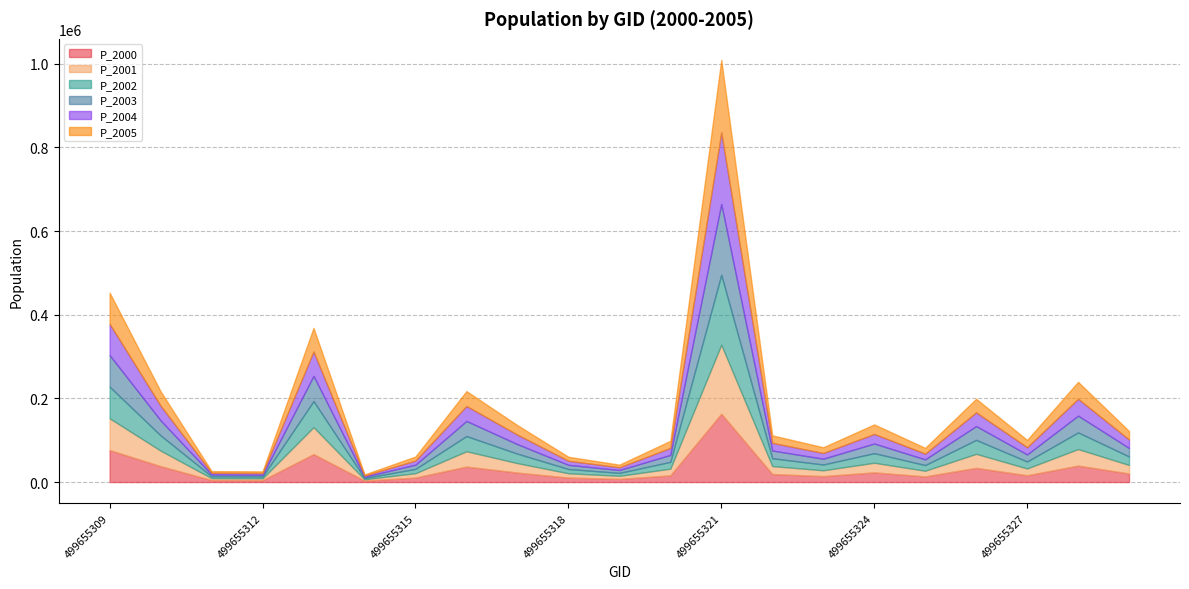

What is the value of the P_2004 point at the 3rd from the left?

4126.9